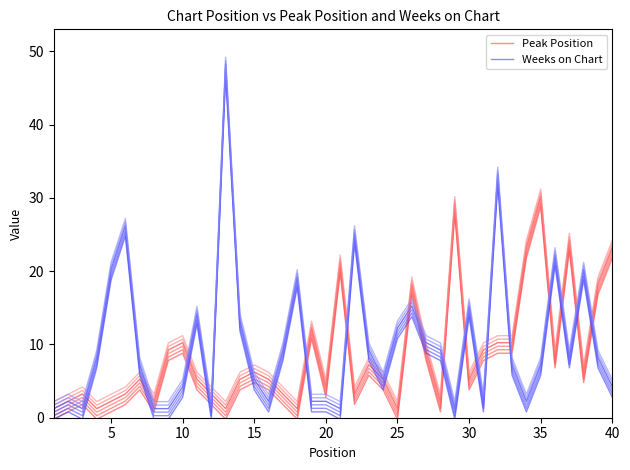

How many series are shown in this chart?

2